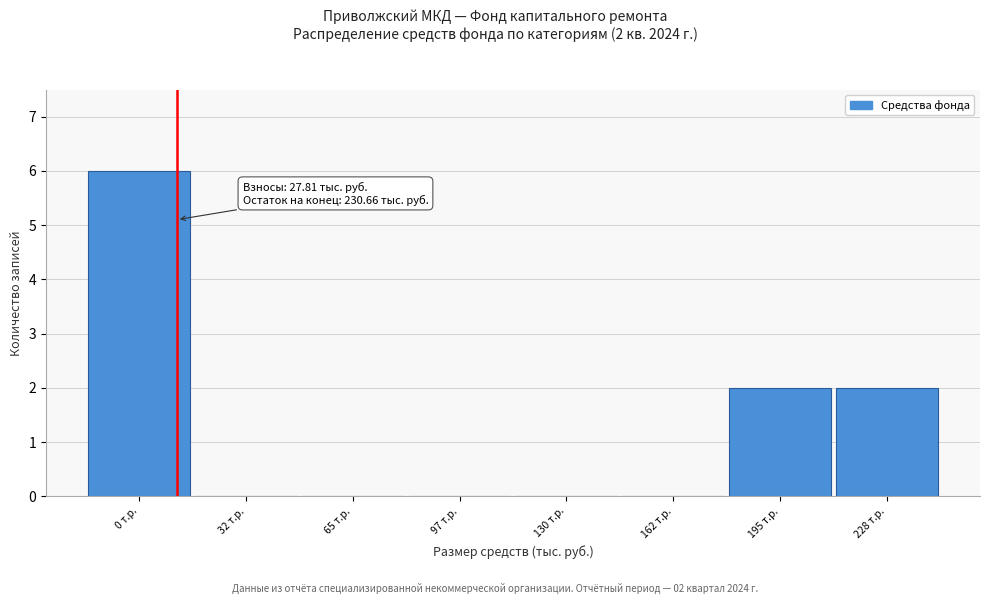

Reading left to right, extract all data points from this chart.

0 т.р.=6	32 т.р.=0	65 т.р.=0	97 т.р.=0	130 т.р.=0	162 т.р.=0	195 т.р.=2	228 т.р.=2